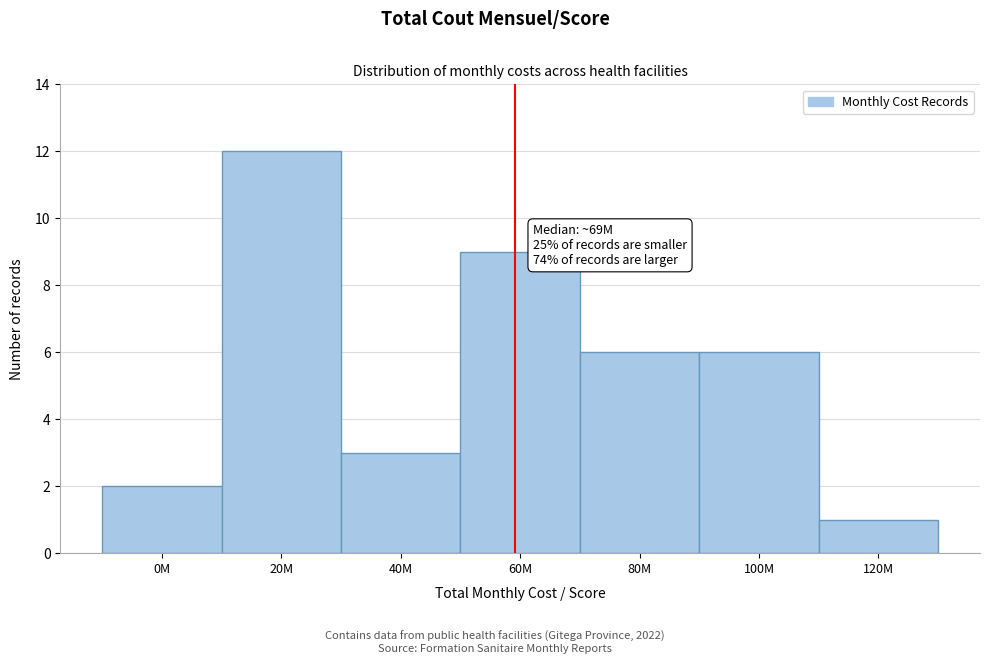

Reading left to right, what are all the values shown in this chart?

2	12	3	9	6	6	1